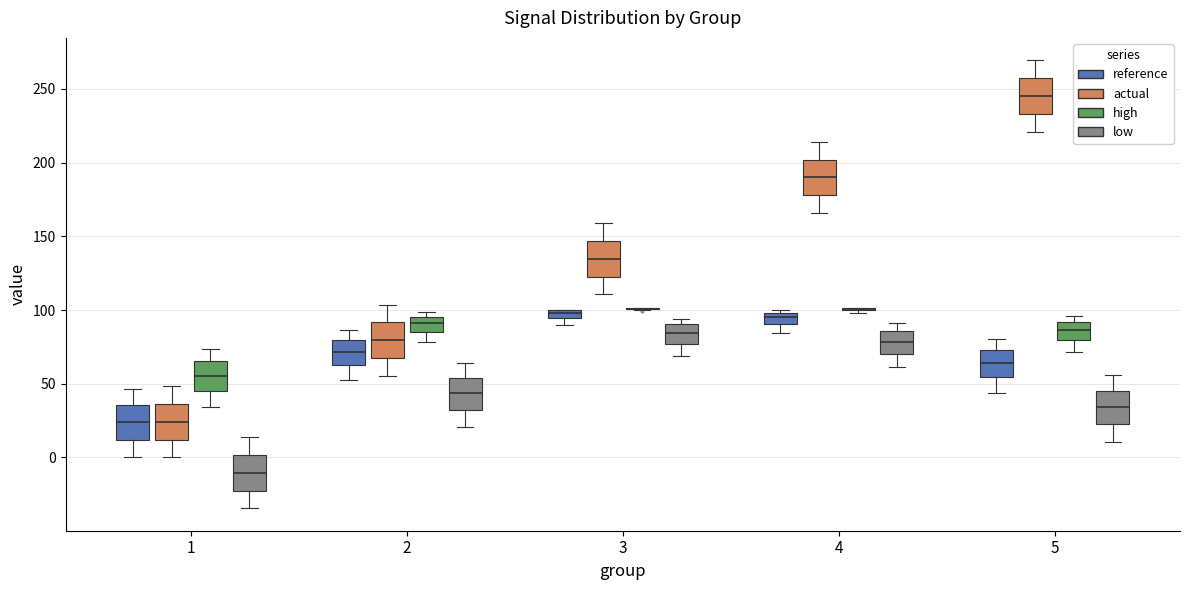

Where does the upper whisker of the box for 2 (reference) end on the y-axis? The values are not printed on the chart, so give them approximately, as read against the axis.

85